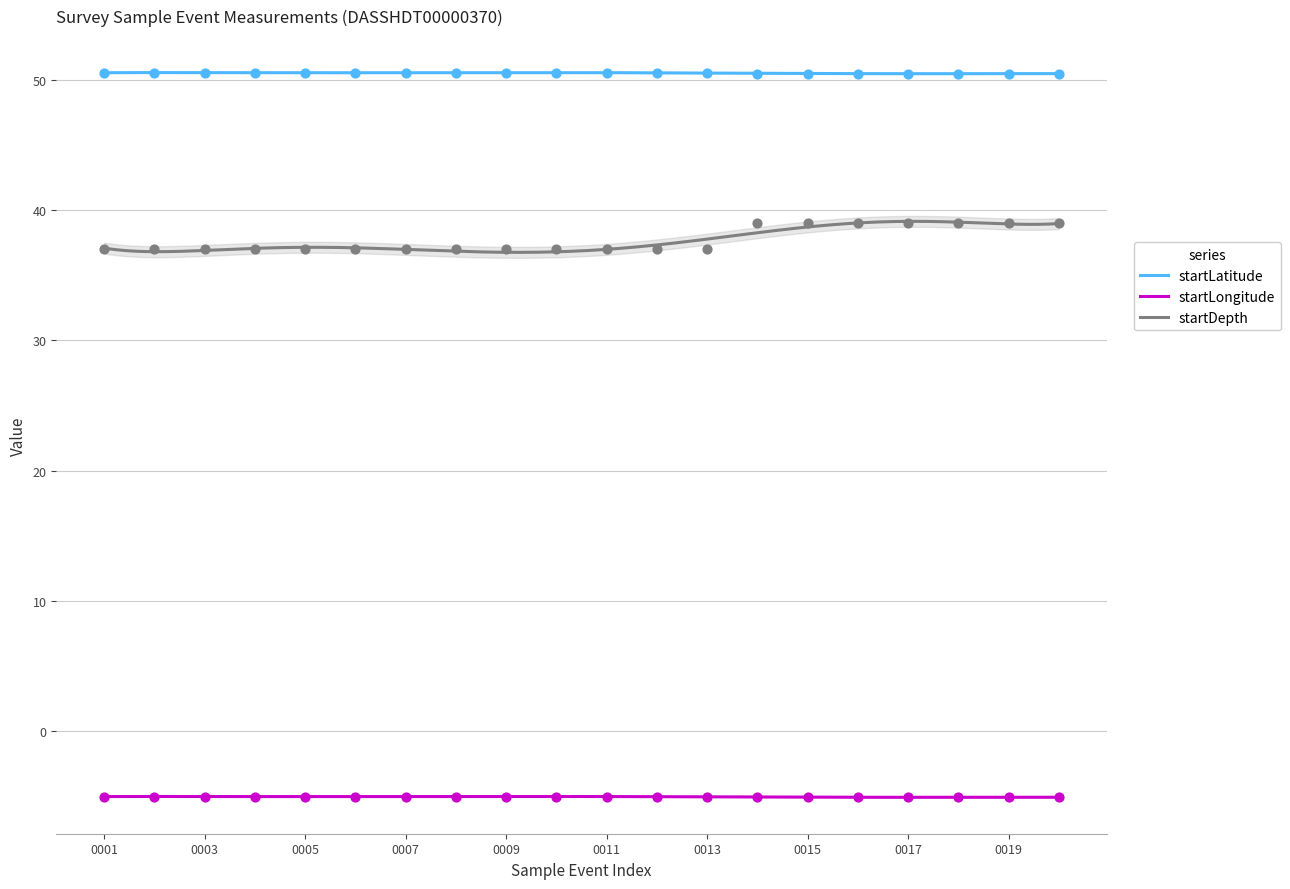

Which series contains the highest Y value?

startLatitude